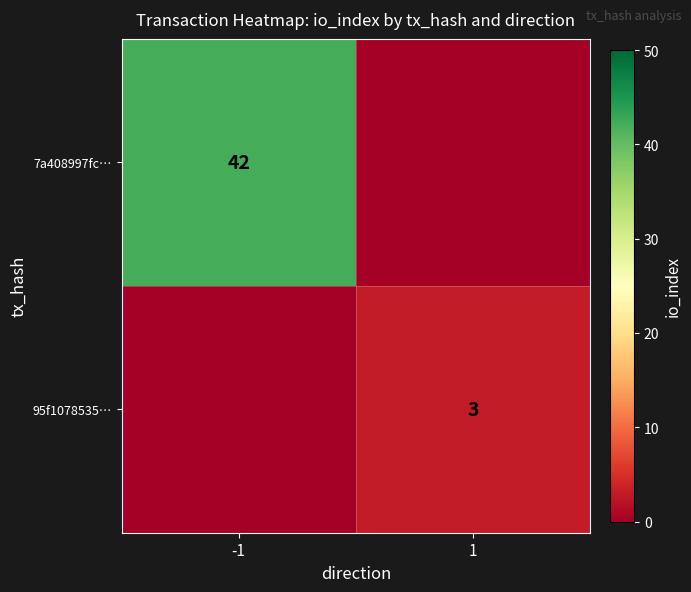

Is it true that 7a408997fc… equals 15 at -1?

False